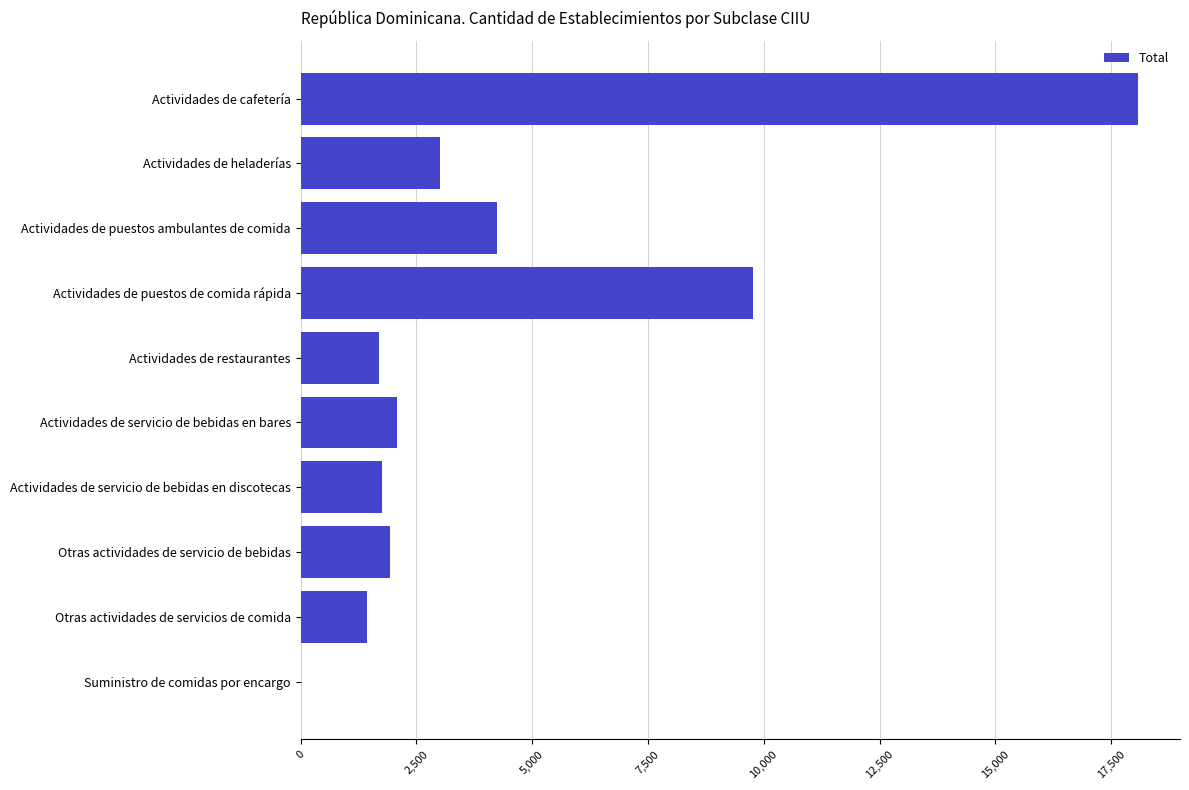

Between Otras actividades de servicio de bebidas and Suministro de comidas por encargo, which is larger?

Otras actividades de servicio de bebidas